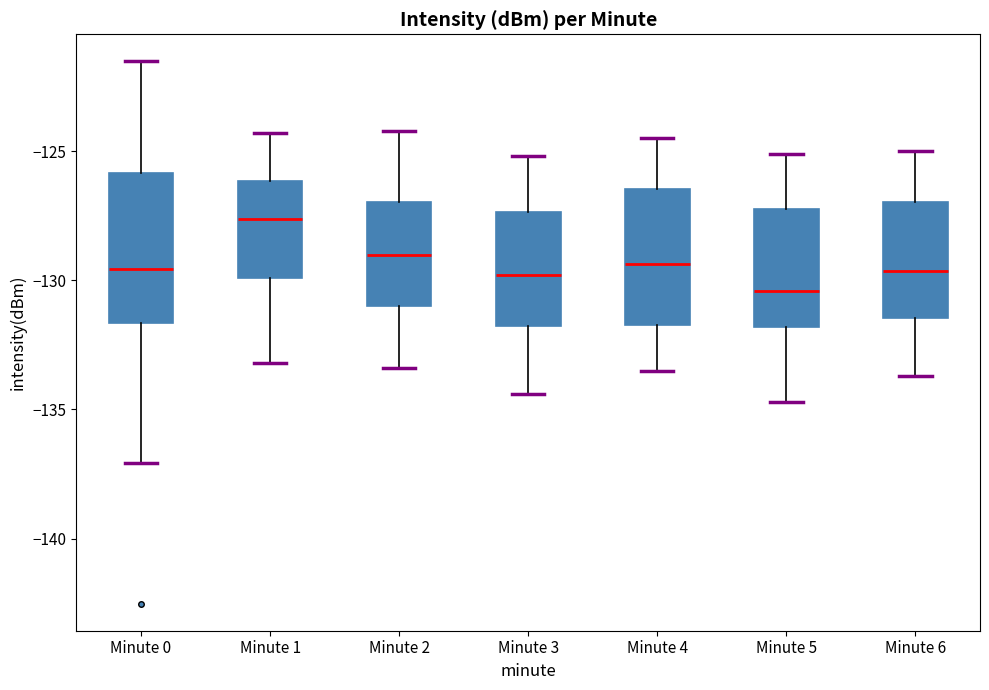

Reading left to right, read every box against the y-axis: the position of its median line, the range the box covers, and the ends of its whiskers. The values are not printed on the chart, so give them approximately, as read against the axis.

Minute 0: median -129.5, box -131.5 to -126.0, whiskers -137.0 to -121.5
Minute 1: median -127.5, box -130.0 to -126.0, whiskers -133.0 to -124.5
Minute 2: median -129.0, box -131.0 to -127.0, whiskers -133.5 to -124.0
Minute 3: median -130.0, box -131.5 to -127.5, whiskers -134.5 to -125.0
Minute 4: median -129.5, box -131.5 to -126.5, whiskers -133.5 to -124.5
Minute 5: median -130.5, box -132.0 to -127.0, whiskers -134.5 to -125.0
Minute 6: median -129.5, box -131.5 to -127.0, whiskers -133.5 to -125.0